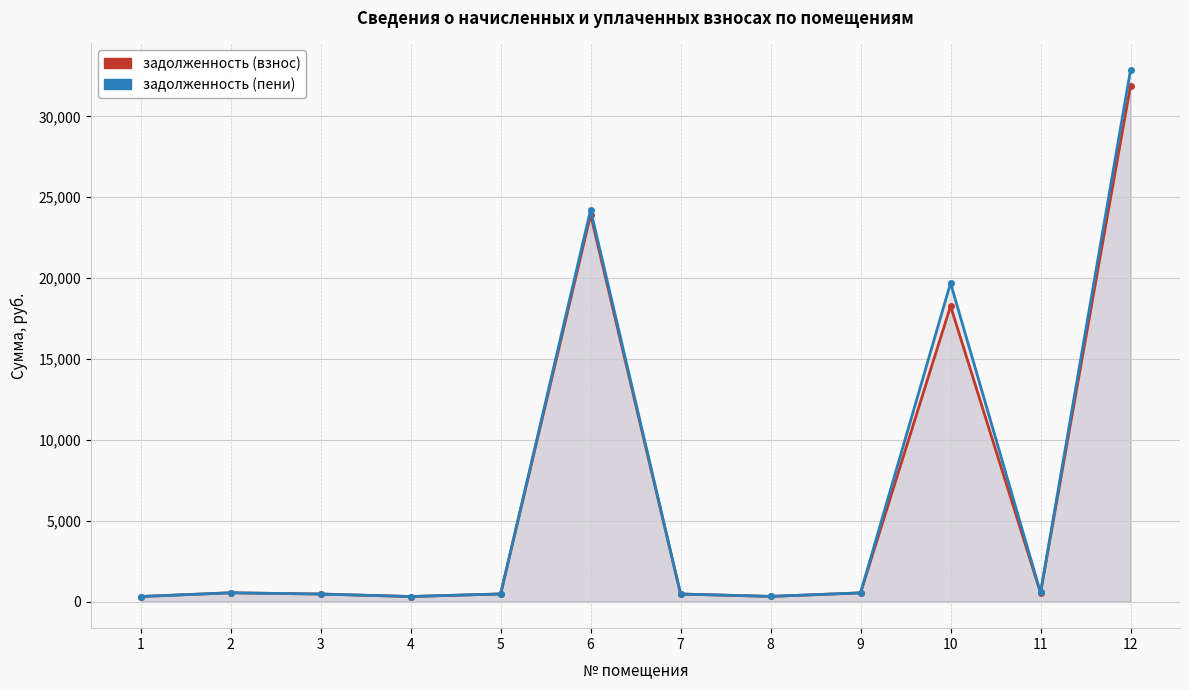

Which series has the largest total across all categories?

задолженность (пени)